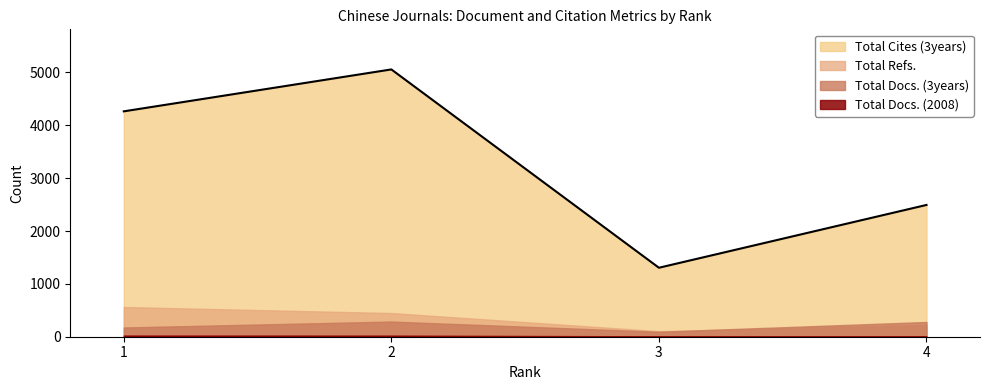

What are all the series names shown in the legend?

Total Docs. (2008), Total Docs. (3years), Total Refs., Total Cites (3years)